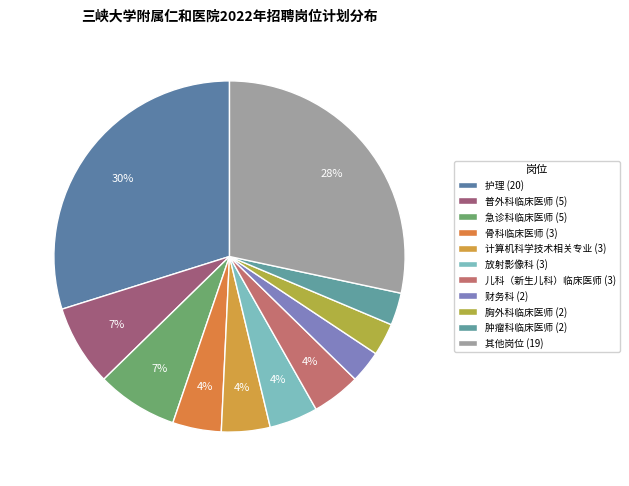

To the nearest percent, what is the average slice percentage?

9%